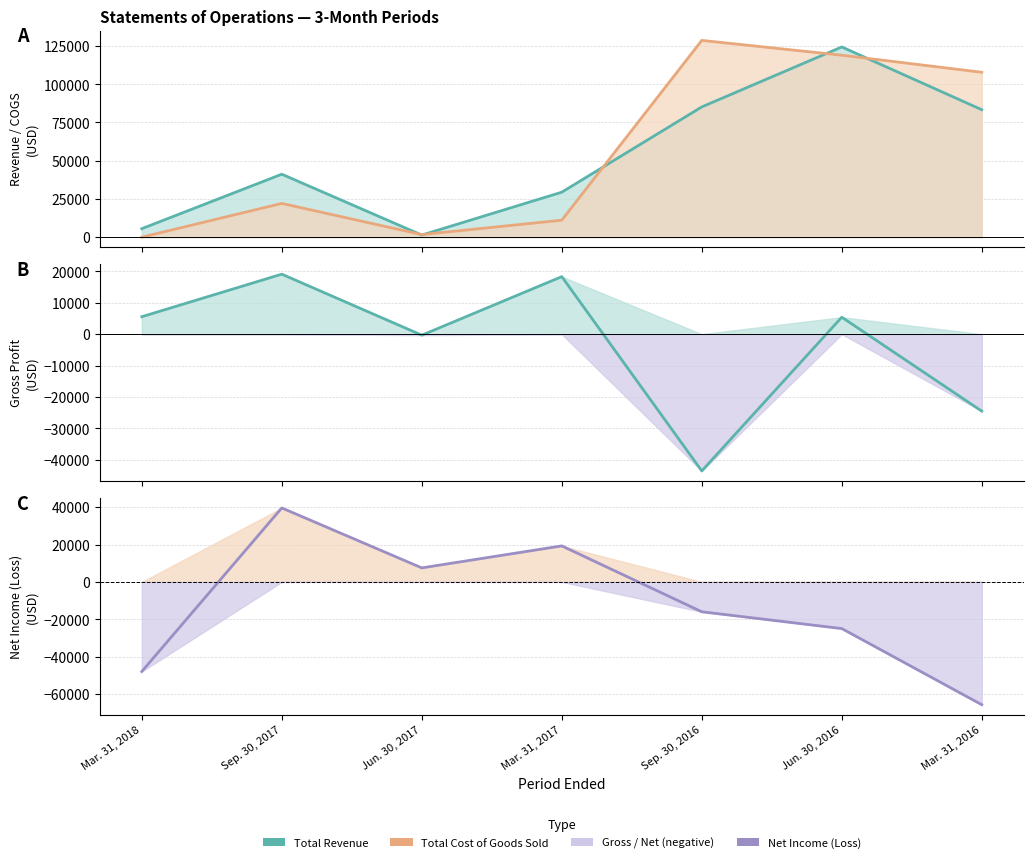

Count the number of categories in the chart.

7